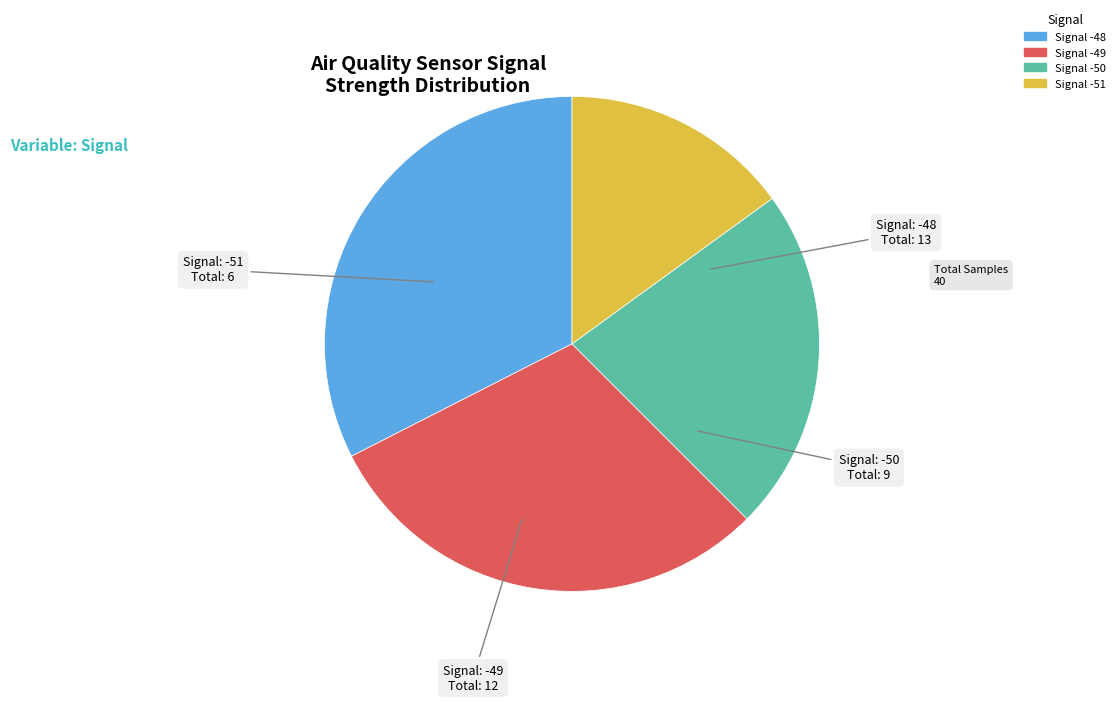

Approximately how many times larger is the value at Signal -51 compared to Signal -49?

0.5